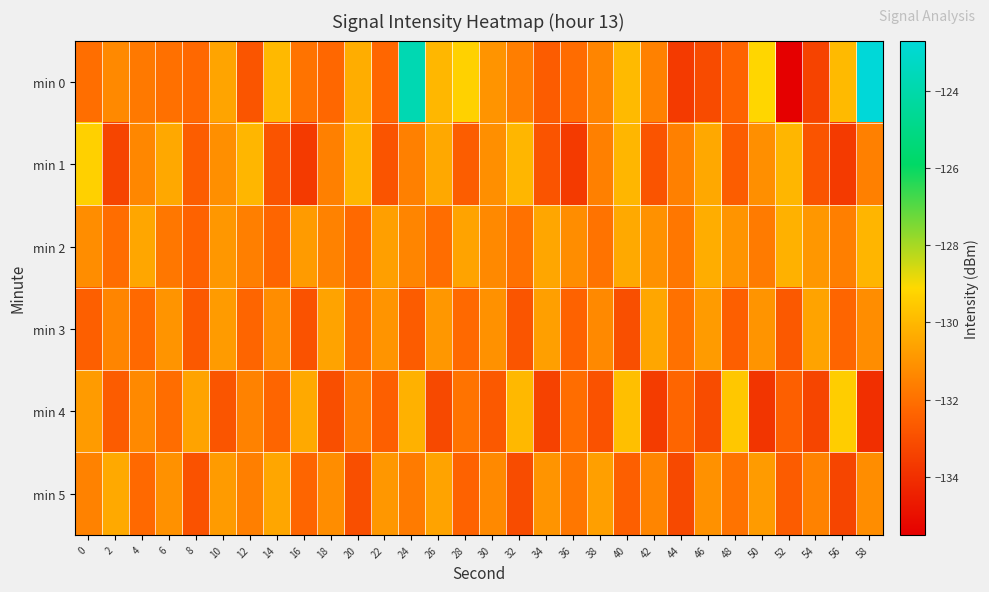

Reading left to right, what are all the values shown in this chart?

min 0: 0=-132.1	2=-131.3	4=-131.7	6=-132.0	8=-132.2	10=-130.6	12=-132.8	14=-130.0	16=-131.9	18=-132.3	20=-130.3	22=-132.3	24=-123.8	26=-130.0	28=-129.3	30=-131.0	32=-131.6	34=-132.6	36=-132.1	38=-131.4	40=-129.9	42=-131.5	44=-133.7	46=-133.1	48=-132.4	50=-129.2	52=-135.5	54=-133.4	56=-129.9	58=-122.7
min 1: 0=-129.3	2=-133.3	4=-131.4	6=-130.4	8=-132.6	10=-131.1	12=-130.1	14=-132.8	16=-133.7	18=-131.6	20=-130.1	22=-132.8	24=-131.6	26=-130.4	28=-132.6	30=-131.1	32=-130.1	34=-132.8	36=-133.7	38=-131.6	40=-130.1	42=-132.8	44=-131.6	46=-130.4	48=-132.6	50=-131.1	52=-130.1	54=-132.8	56=-133.7	58=-131.6
min 2: 0=-131.2	2=-132.1	4=-130.5	6=-131.8	8=-132.4	10=-130.9	12=-131.6	14=-132.3	16=-130.8	18=-131.5	20=-132.2	22=-130.7	24=-131.4	26=-132.1	28=-130.6	30=-131.3	32=-132.0	34=-130.5	36=-131.2	38=-131.9	40=-130.4	42=-131.1	44=-131.8	46=-130.3	48=-131.0	50=-131.7	52=-130.2	54=-130.9	56=-131.6	58=-130.1
min 3: 0=-132.5	2=-131.4	4=-132.2	6=-131.0	8=-132.7	10=-130.8	12=-132.3	14=-131.2	16=-132.9	18=-130.6	20=-132.1	22=-131.0	24=-132.6	26=-130.9	28=-132.2	30=-131.1	32=-132.8	34=-130.7	36=-132.4	38=-131.3	40=-133.0	42=-130.5	44=-132.0	46=-130.8	48=-132.5	50=-131.0	52=-132.7	54=-130.6	56=-132.3	58=-131.2
min 4: 0=-130.8	2=-132.6	4=-131.3	6=-132.1	8=-130.6	10=-132.8	12=-131.5	14=-132.3	16=-130.4	18=-133.0	20=-131.7	22=-132.5	24=-130.2	26=-133.2	28=-131.9	30=-132.7	32=-130.0	34=-133.4	36=-132.1	38=-132.9	40=-129.8	42=-133.6	44=-132.3	46=-133.1	48=-129.6	50=-133.8	52=-132.5	54=-133.3	56=-129.4	58=-134.0
min 5: 0=-131.5	2=-130.4	4=-132.2	6=-131.1	8=-132.9	10=-130.8	12=-131.6	14=-130.5	16=-132.3	18=-131.2	20=-133.0	22=-130.9	24=-131.7	26=-130.6	28=-132.4	30=-131.3	32=-133.1	34=-131.0	36=-131.8	38=-130.7	40=-132.5	42=-131.4	44=-133.2	46=-131.1	48=-131.9	50=-130.8	52=-132.6	54=-131.5	56=-133.3	58=-131.2